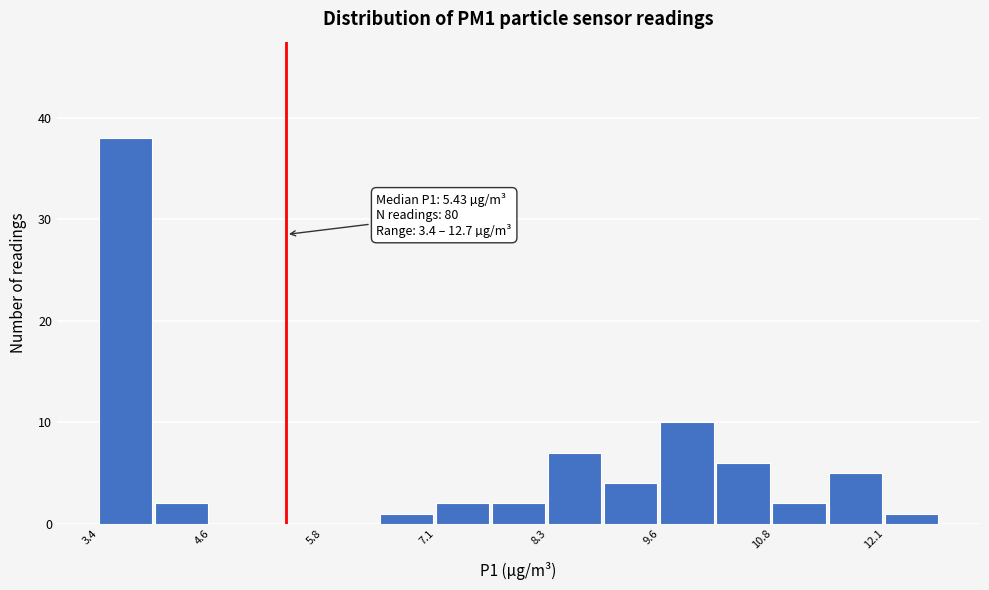

Read against the x-axis, roughly where is the centre of the tallest bar?

3.6